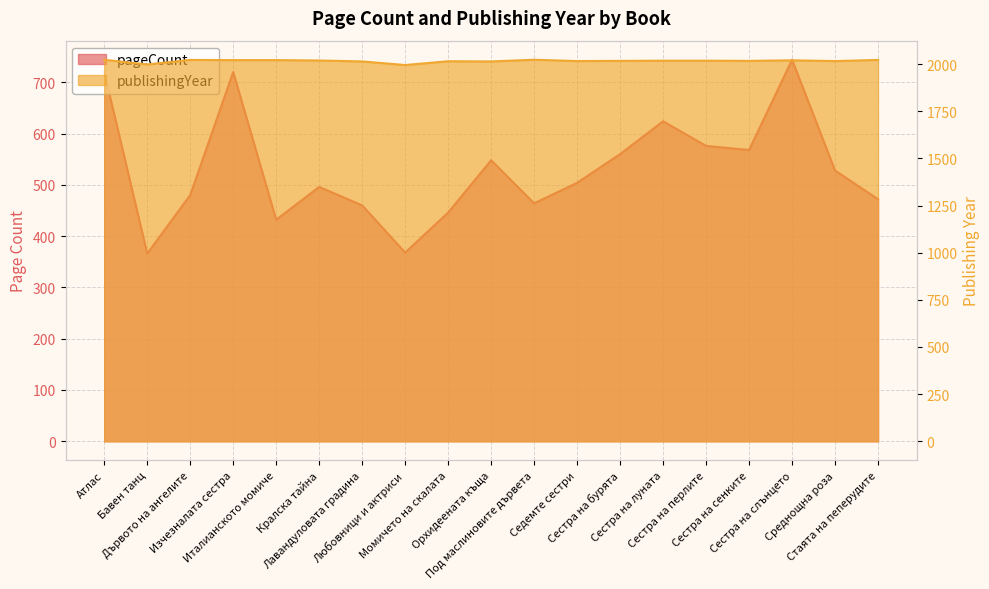

How many distinct data groups are displayed?

2